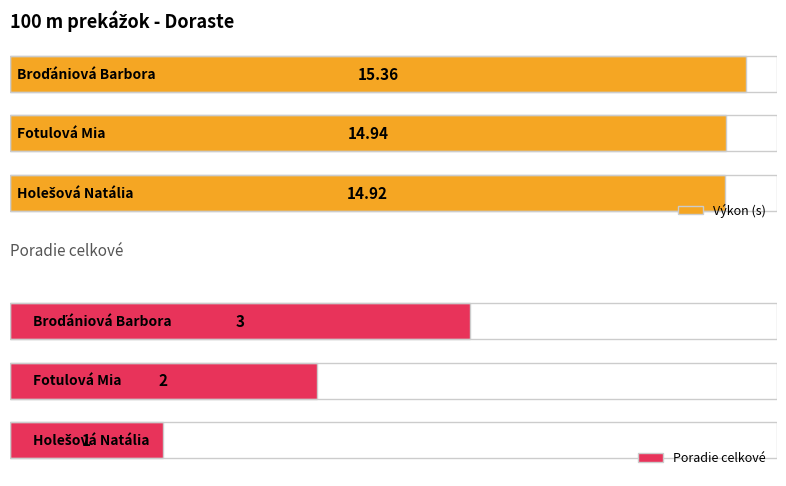

Between Fotulová Mia and Holešová Natália, which is larger?

Fotulová Mia